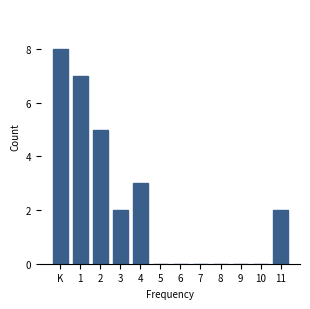

Reading left to right, transcribe all the data shown in this chart.

K=8	1=7	2=5	3=2	4=3	5=0	6=0	7=0	8=0	9=0	10=0	11=2